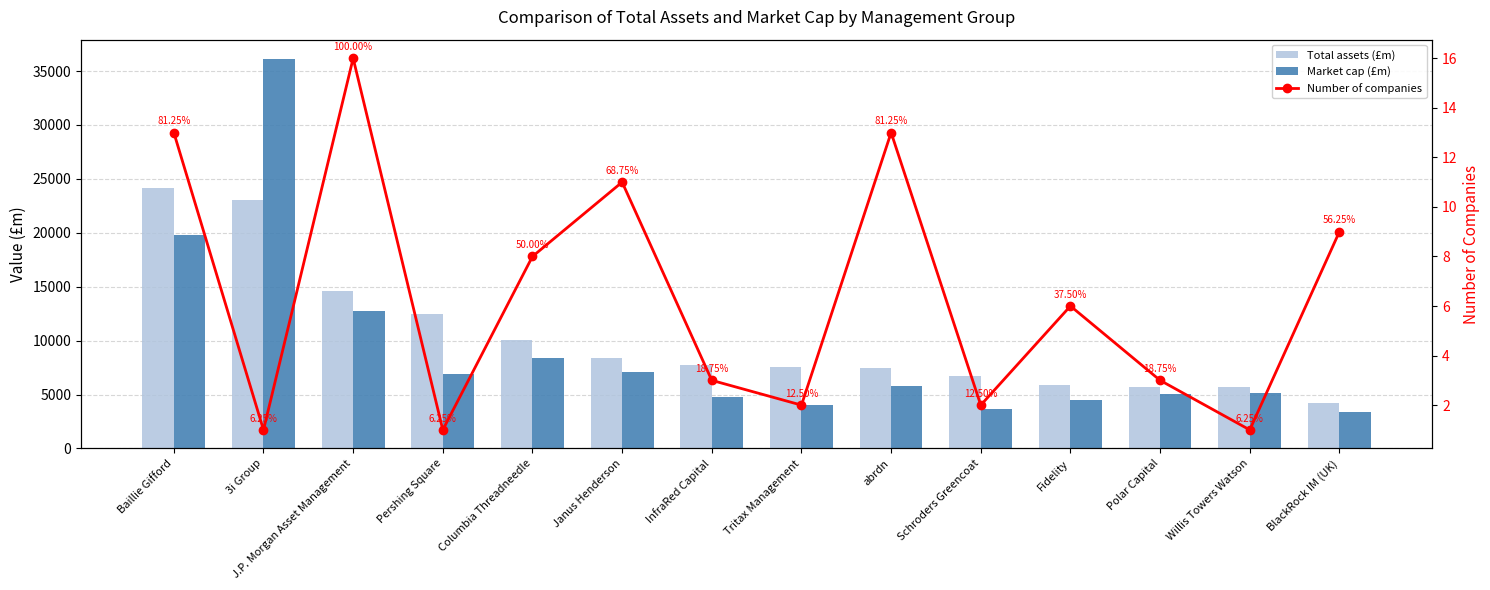

At which category is the sum across all series the highest?

3i Group